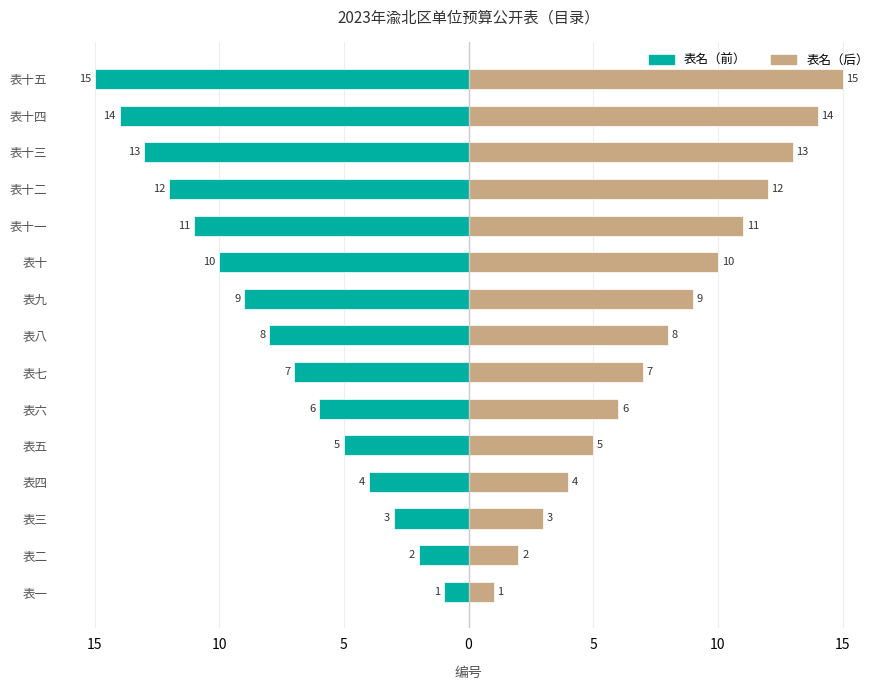

At how many categories does at least one series exceed -9?

15